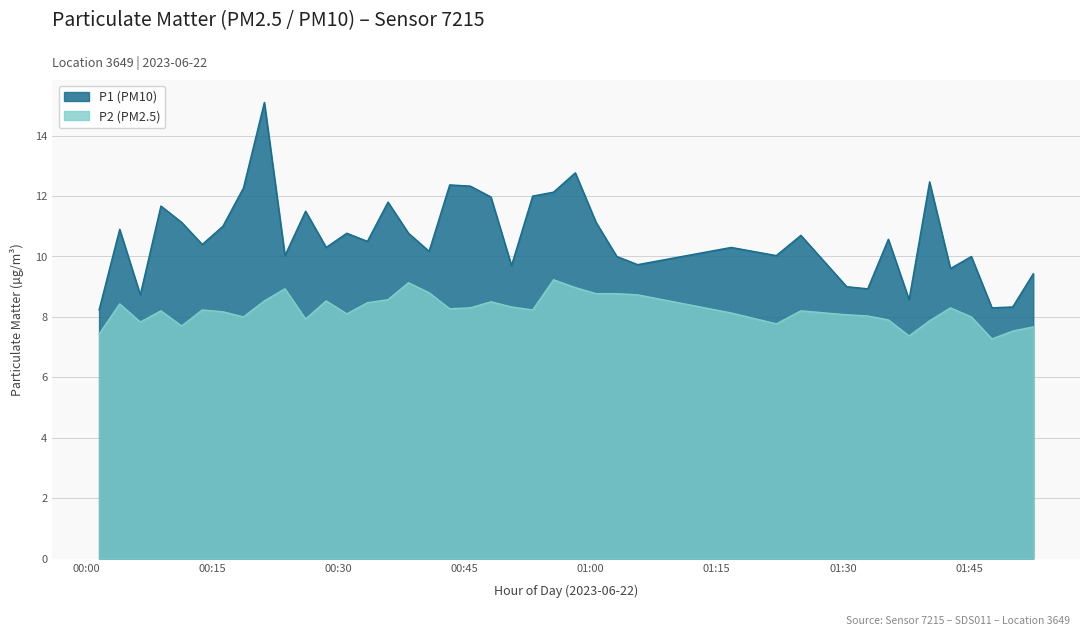

What is the minimum value shown in the chart?

7.3